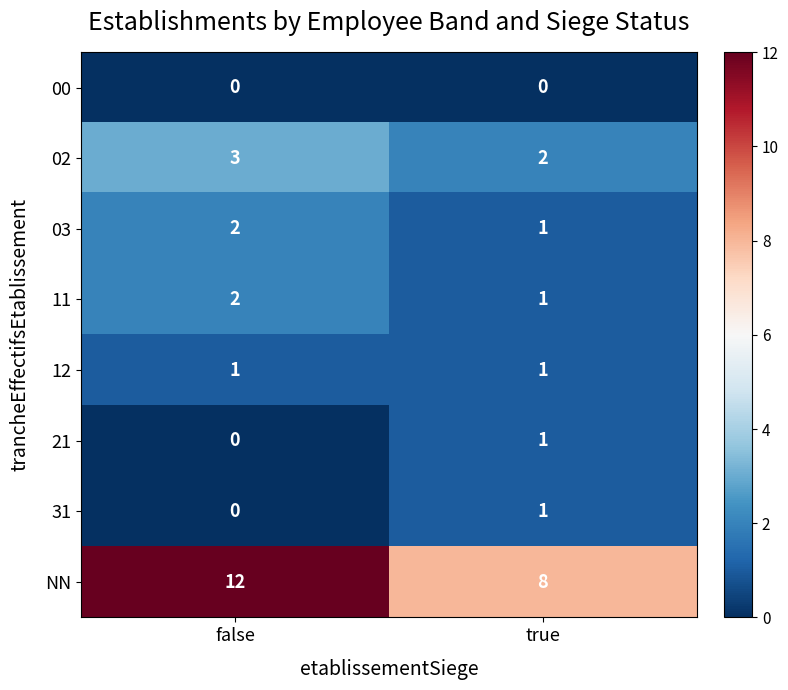

Which series has the largest range (max minus min)?

NN